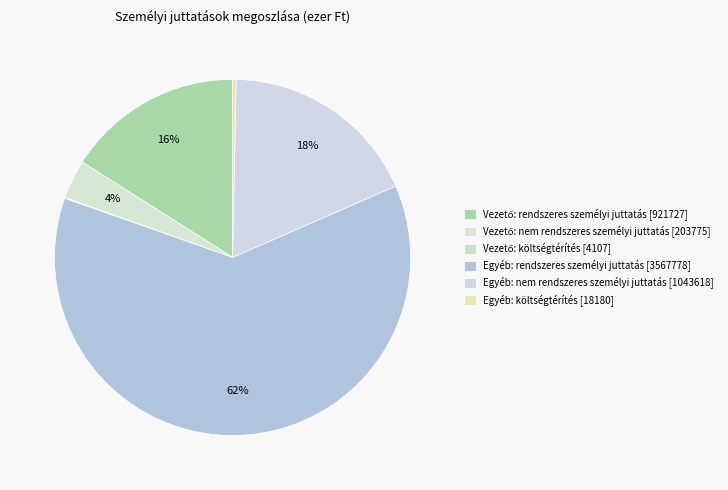

Does Egyéb: rendszeres személyi juttatás [3567778] account for over 50% of the chart?

Yes